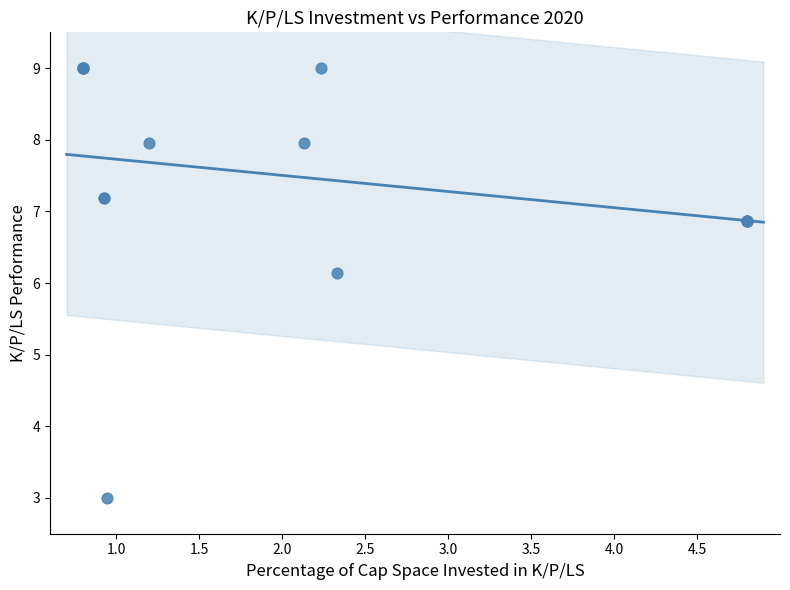

What Y value in the scatter plot is closest to 6?

6.1